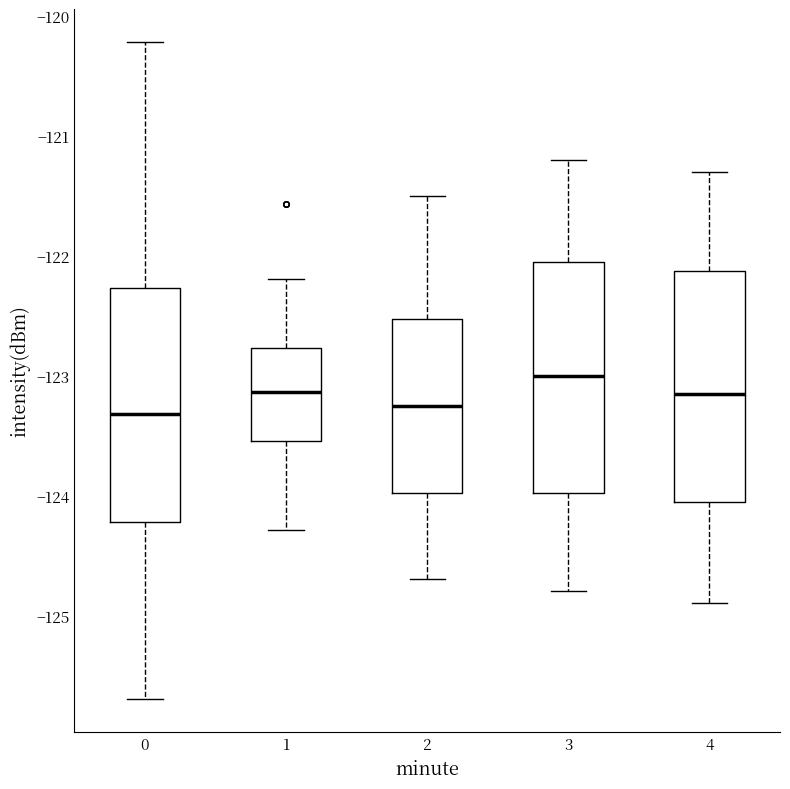

Reading left to right, read every box against the y-axis: the position of its median line, the range the box covers, and the ends of its whiskers. The values are not printed on the chart, so give them approximately, as read against the axis.

0: median -123.3, box -124.2 to -122.3, whiskers -125.7 to -120.2
1: median -123.1, box -123.5 to -122.8, whiskers -124.3 to -122.2
2: median -123.2, box -124.0 to -122.5, whiskers -124.7 to -121.5
3: median -123.0, box -124.0 to -122.0, whiskers -124.8 to -121.2
4: median -123.1, box -124.0 to -122.1, whiskers -124.9 to -121.3